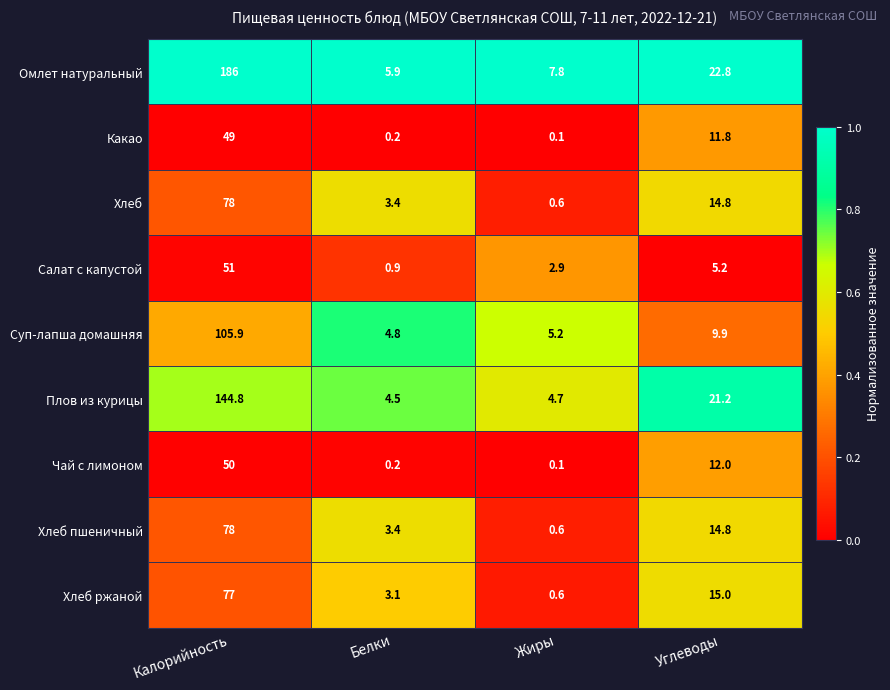

True or false: Омлет натуральный has a value of 22.8 at Углеводы.

True